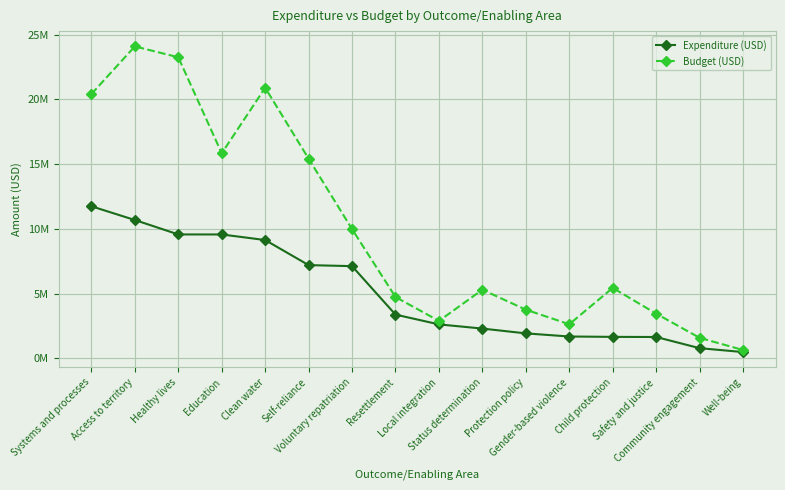

At which label does Budget (USD) first exceed 5442966?

Systems and processes